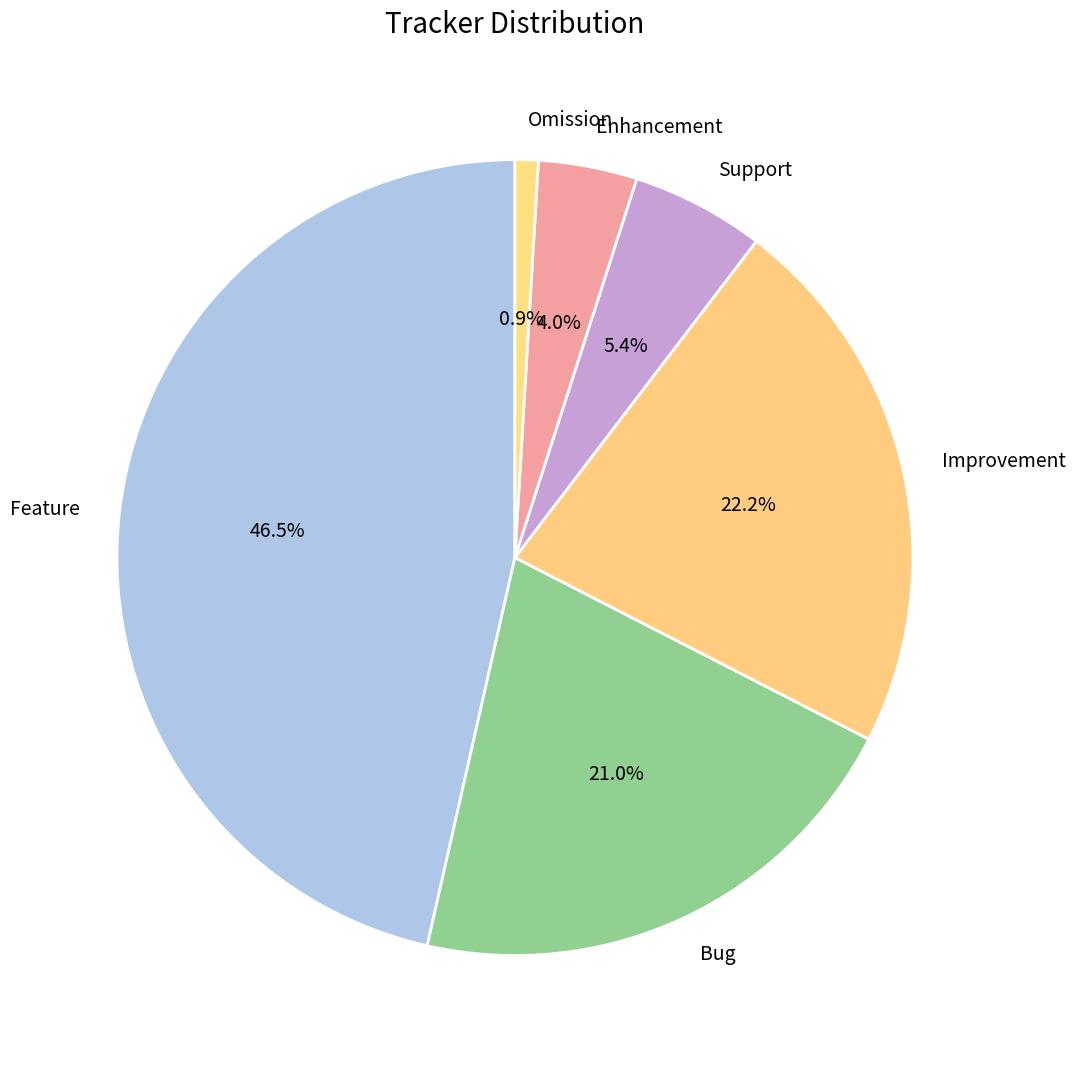

Is Improvement the majority of the pie?

No